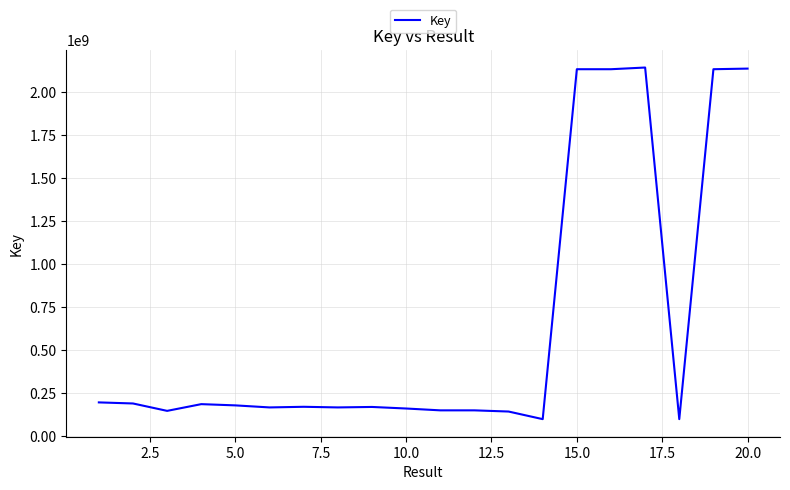

What is the smallest value displayed?

100336670